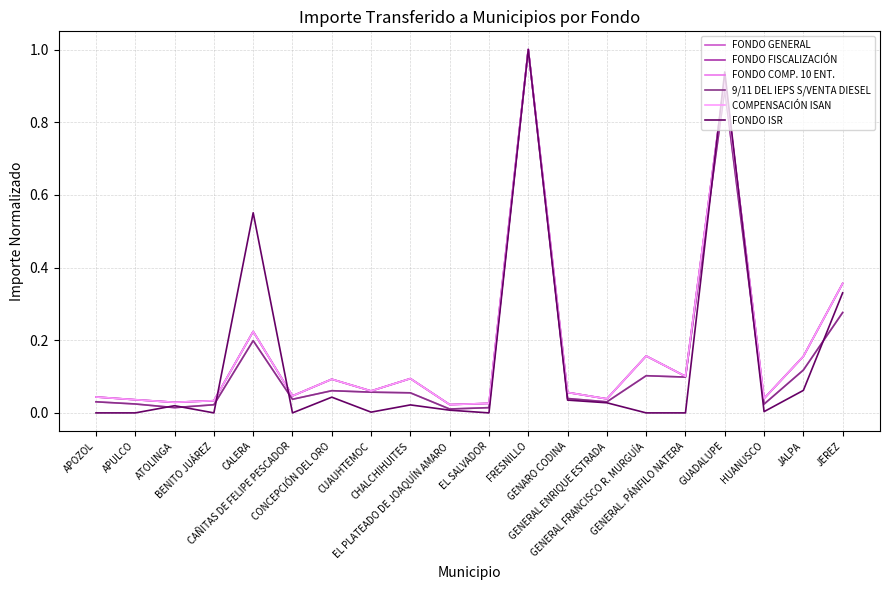

Which series has the widest spread of values?

FONDO ISR